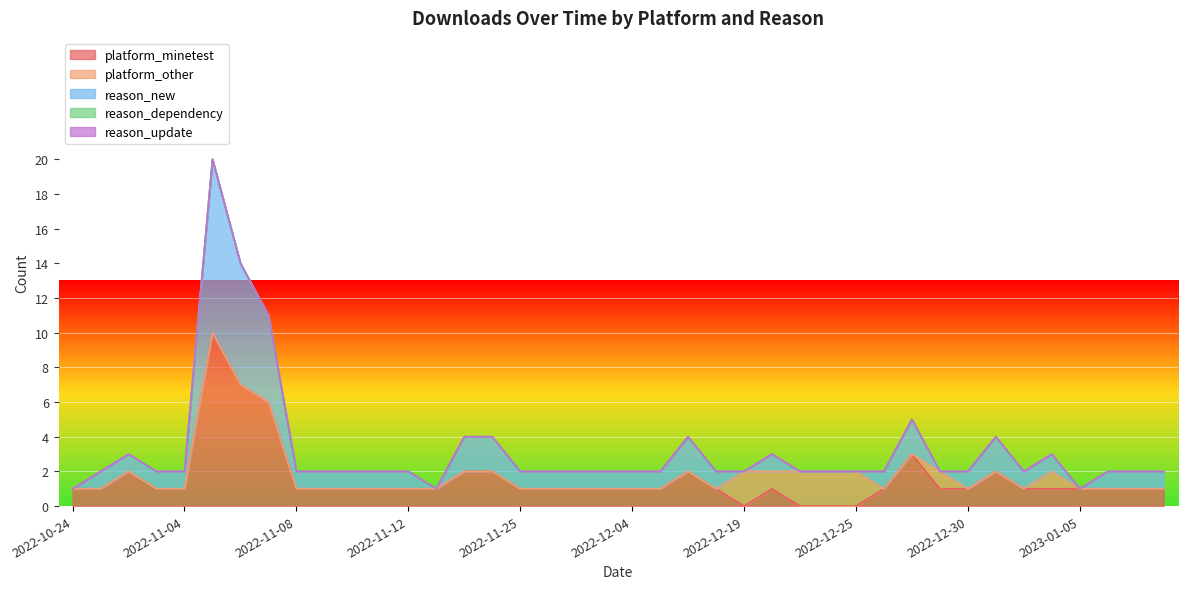

Which series has the largest total across all categories?

platform_minetest